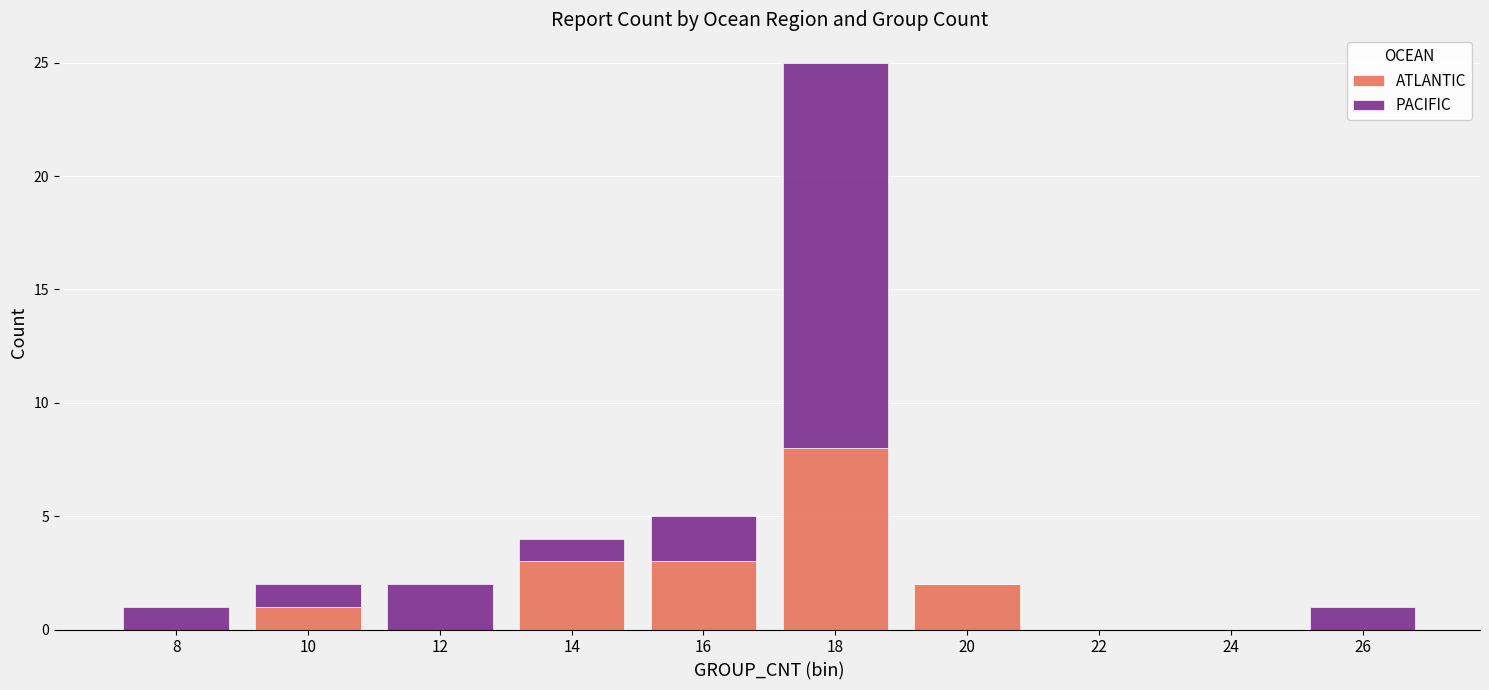

What are all the series names shown in the legend?

ATLANTIC, PACIFIC